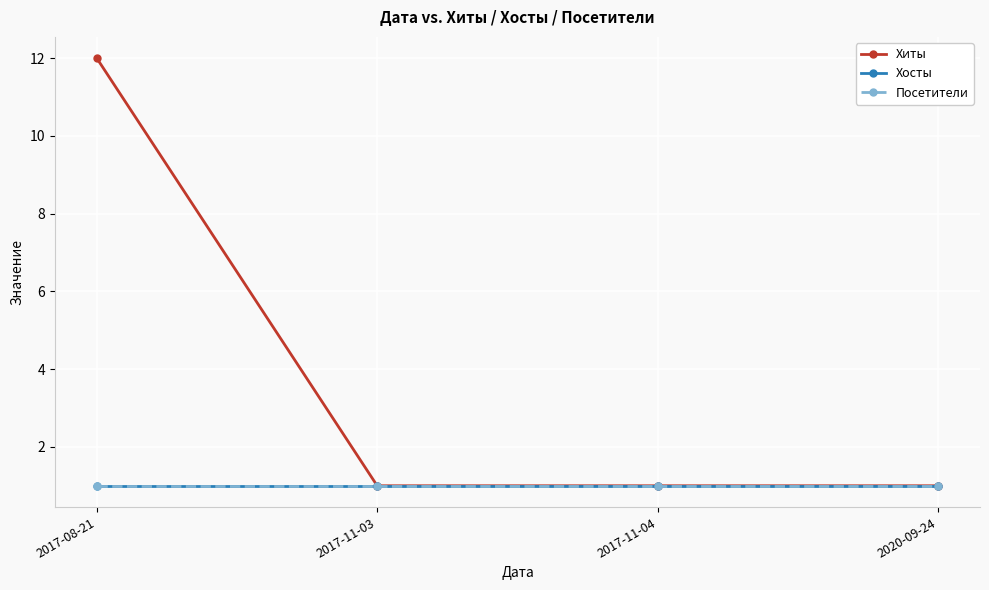

What is the minimum value for Посетители?

1